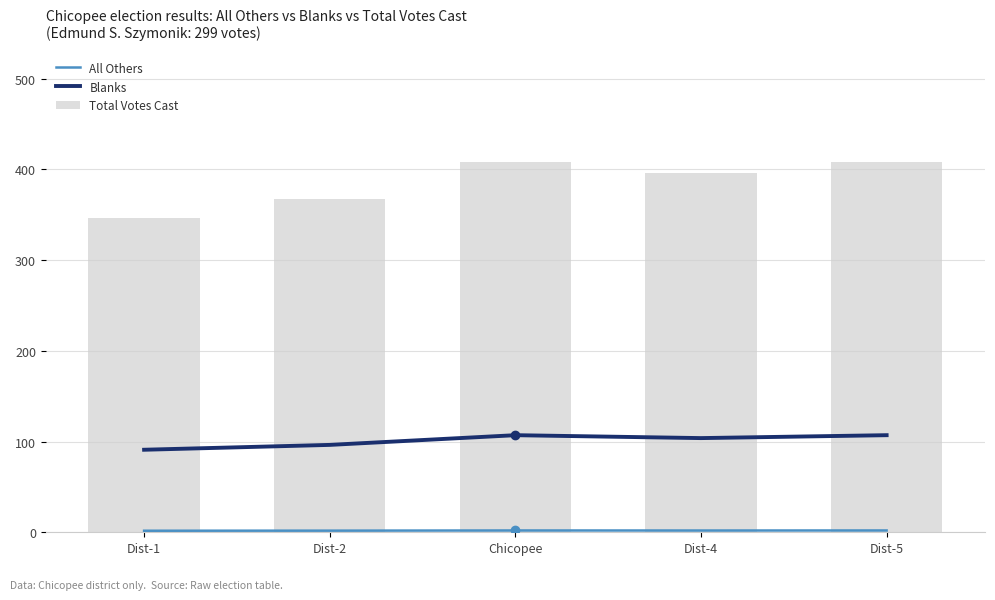

Reading left to right, what are all the values shown in this chart?

All Others: Dist-1=1.7	Dist-2=1.8	Chicopee=2.0	Dist-4=1.9	Dist-5=2.0
Blanks: Dist-1=91.0	Dist-2=96.3	Chicopee=107.0	Dist-4=103.8	Dist-5=107.0
Total Votes Cast: Dist-1=346.8	Dist-2=367.2	Chicopee=408.0	Dist-4=395.8	Dist-5=408.0